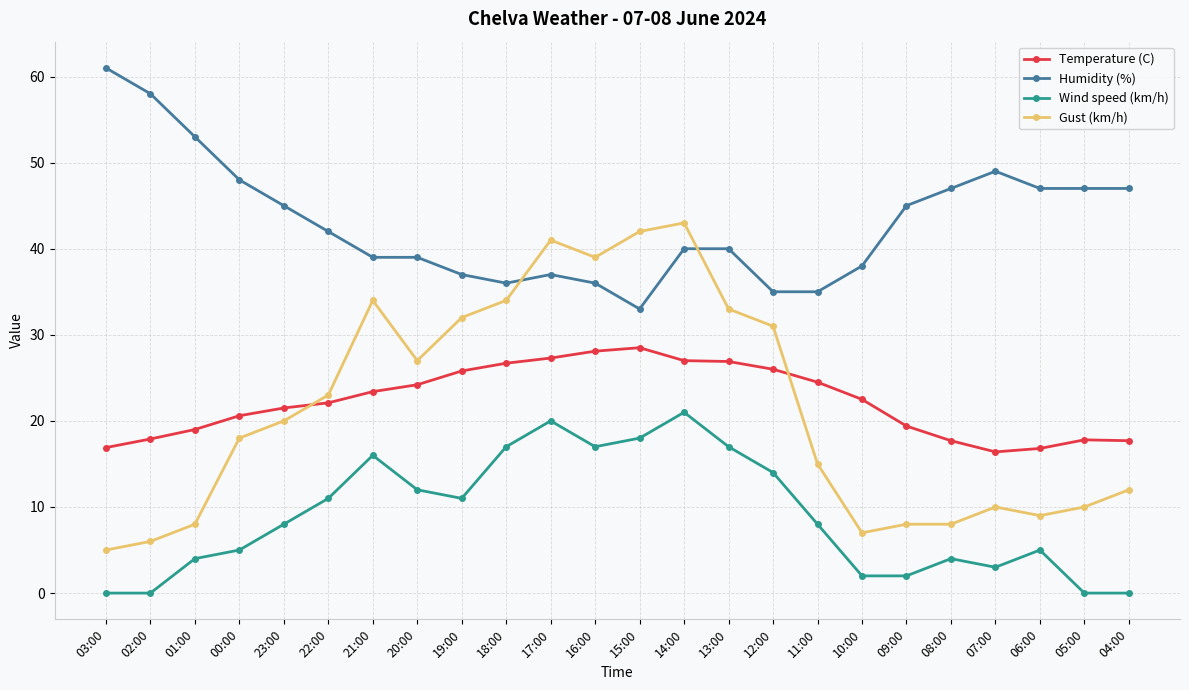

True or false: Wind speed (km/h) has more than 2 points higher than both neighbors.

True